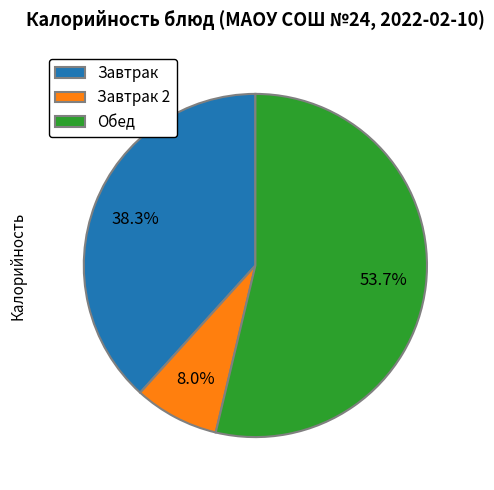

Which slice is the largest?

Обед